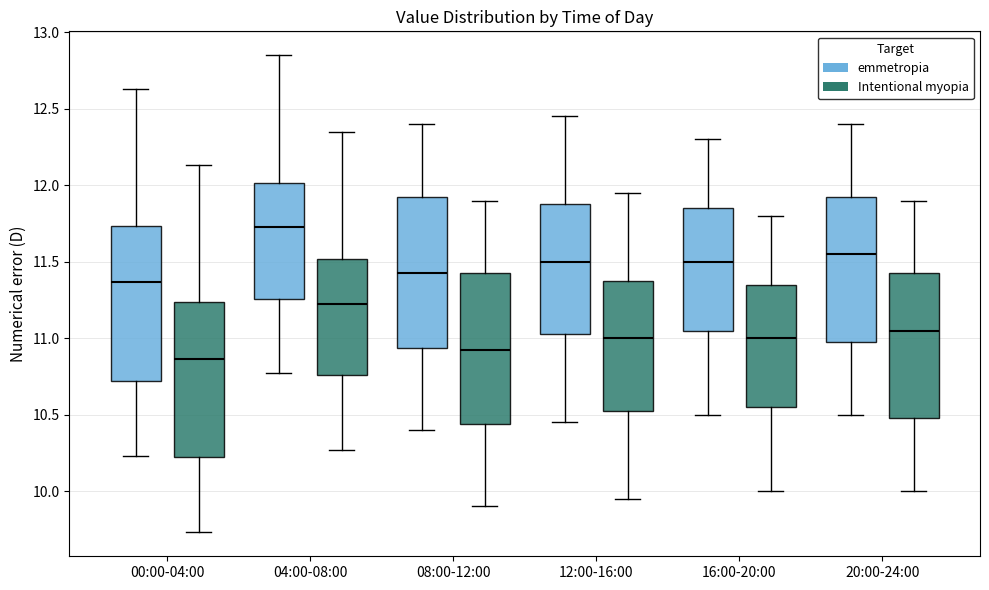

Reading left to right, transcribe this box plot: for each box, give where its median line is, the range the box spans, and where its two whiskers end, as read against the y-axis. The values are not printed on the chart, so give them approximately, as read against the axis.

00:00-04:00 (emmetropia): median 11.35, box 10.70 to 11.75, whiskers 10.25 to 12.65
00:00-04:00 (Intentional myopia): median 10.85, box 10.20 to 11.25, whiskers 9.75 to 12.15
04:00-08:00 (emmetropia): median 11.75, box 11.25 to 12.00, whiskers 10.75 to 12.85
04:00-08:00 (Intentional myopia): median 11.25, box 10.75 to 11.50, whiskers 10.25 to 12.35
08:00-12:00 (emmetropia): median 11.45, box 10.95 to 11.95, whiskers 10.40 to 12.40
08:00-12:00 (Intentional myopia): median 10.95, box 10.45 to 11.45, whiskers 9.90 to 11.90
12:00-16:00 (emmetropia): median 11.50, box 11.05 to 11.90, whiskers 10.45 to 12.45
12:00-16:00 (Intentional myopia): median 11.00, box 10.55 to 11.40, whiskers 9.95 to 11.95
16:00-20:00 (emmetropia): median 11.50, box 11.05 to 11.85, whiskers 10.50 to 12.30
16:00-20:00 (Intentional myopia): median 11.00, box 10.55 to 11.35, whiskers 10.00 to 11.80
20:00-24:00 (emmetropia): median 11.55, box 11.00 to 11.95, whiskers 10.50 to 12.40
20:00-24:00 (Intentional myopia): median 11.05, box 10.50 to 11.45, whiskers 10.00 to 11.90